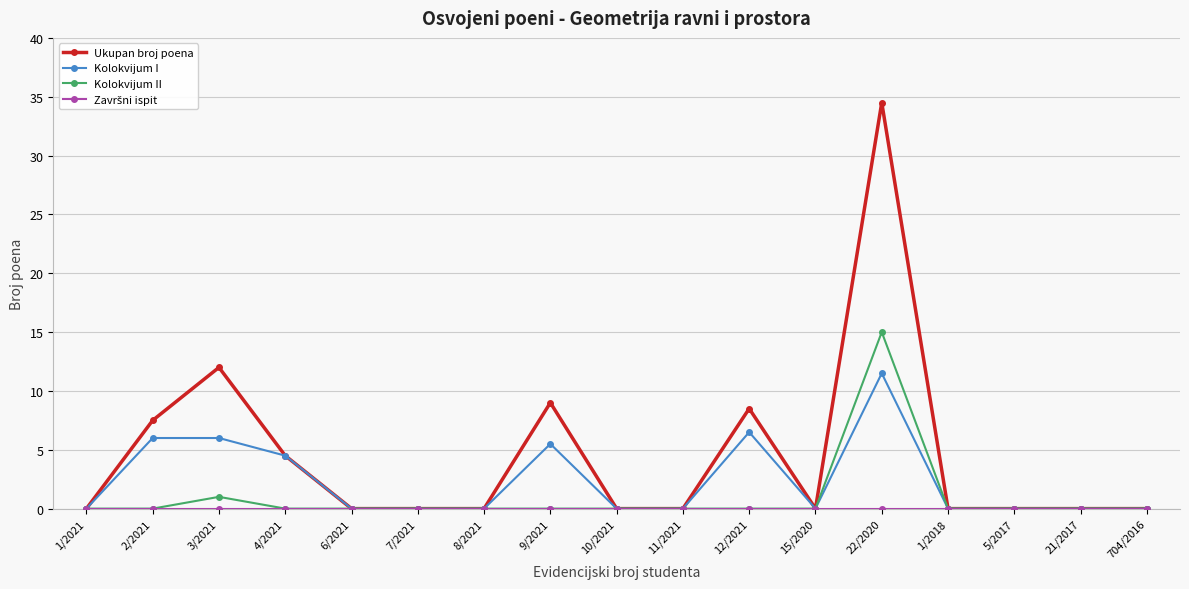

At which category is the sum across all series the highest?

22/2020